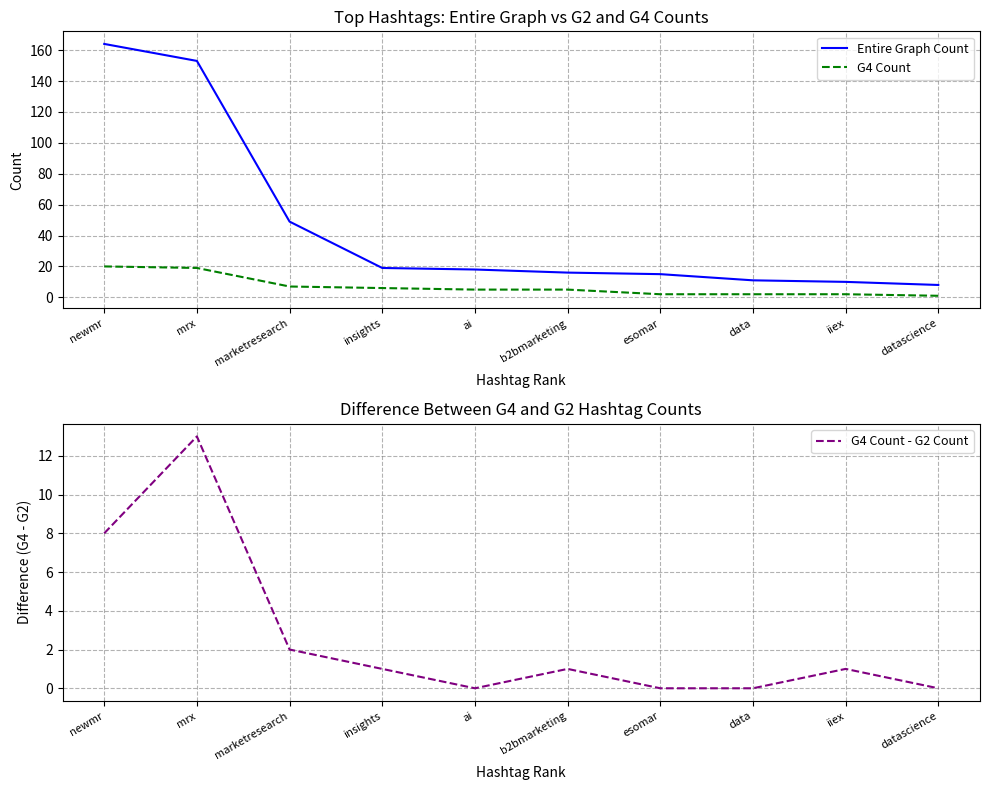

Does the chart have visible grid lines?

Yes